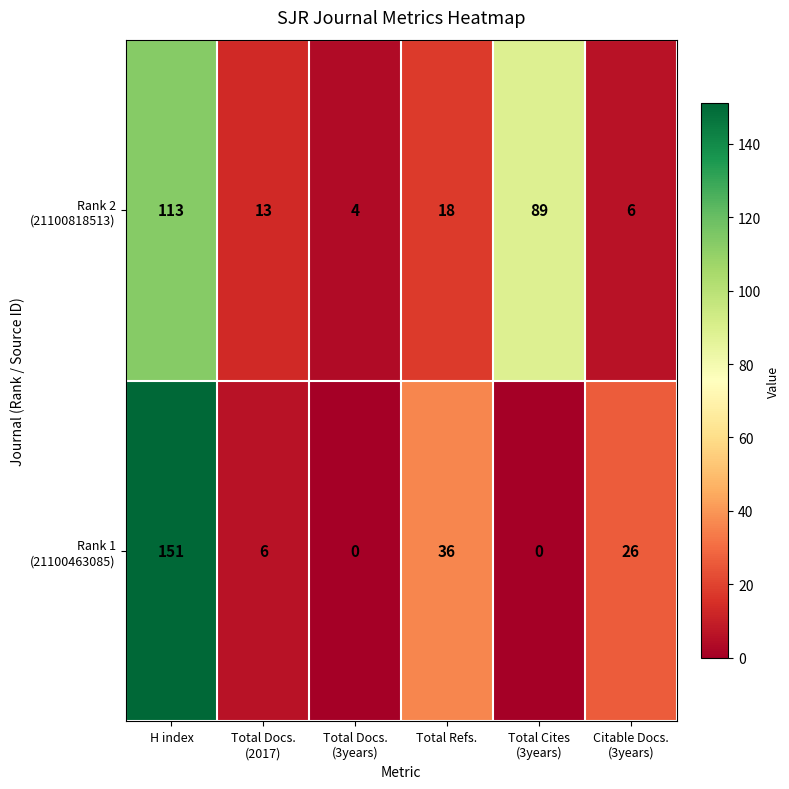

Which category has the highest value across all series?

H index